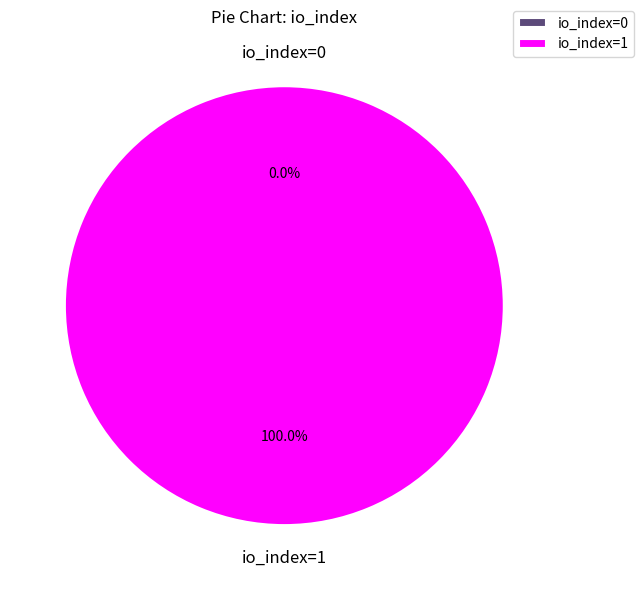

What is the largest slice in the pie chart?

io_index=1